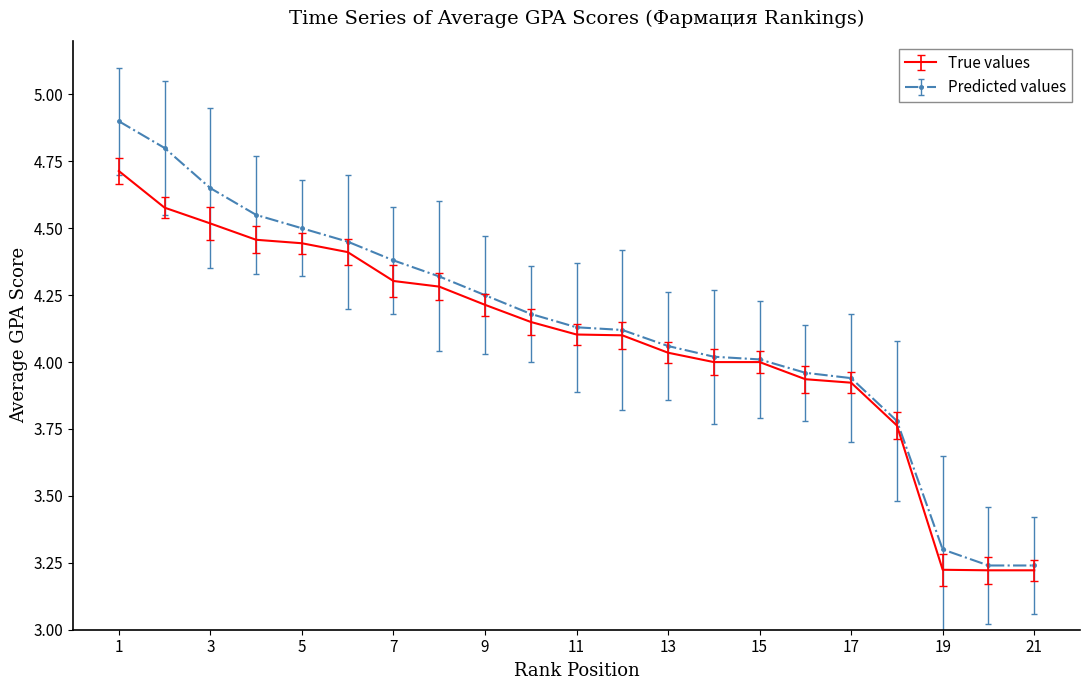

List the series in order of their peak value, lowest first.

True values, Predicted values